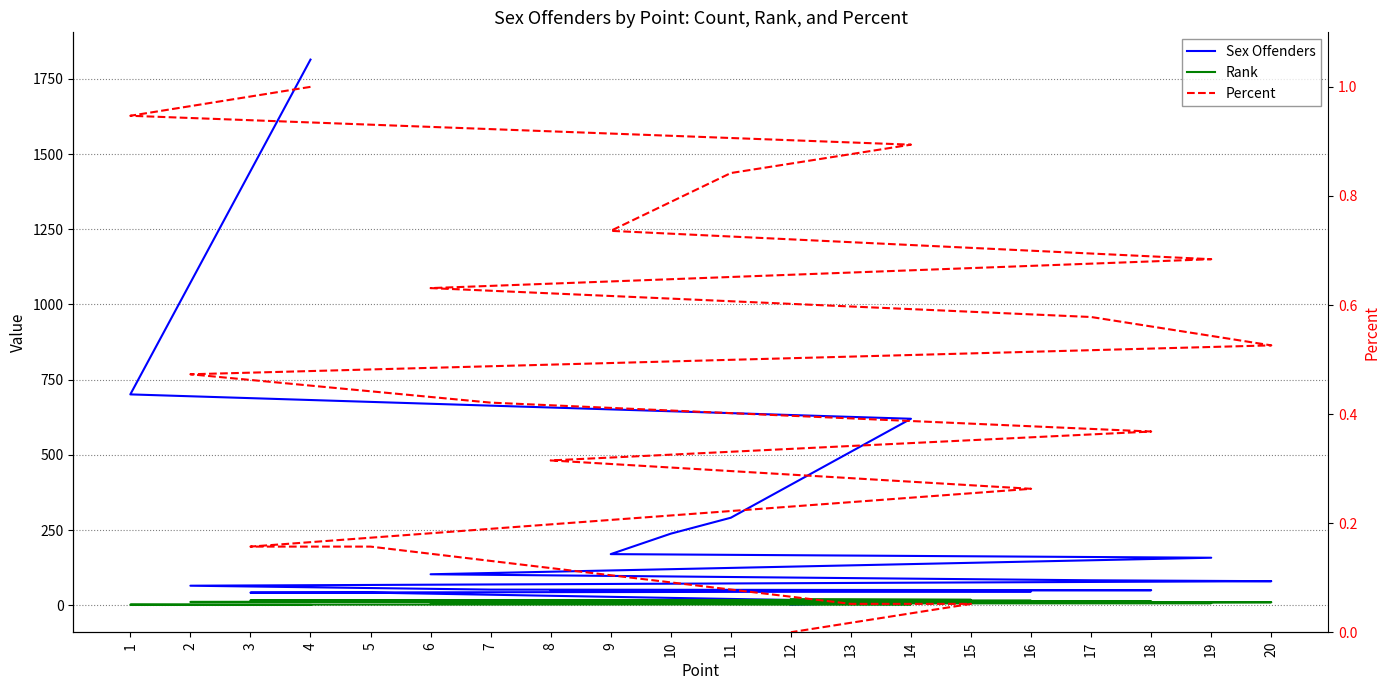

At how many categories does at least one series exceed 75?

10